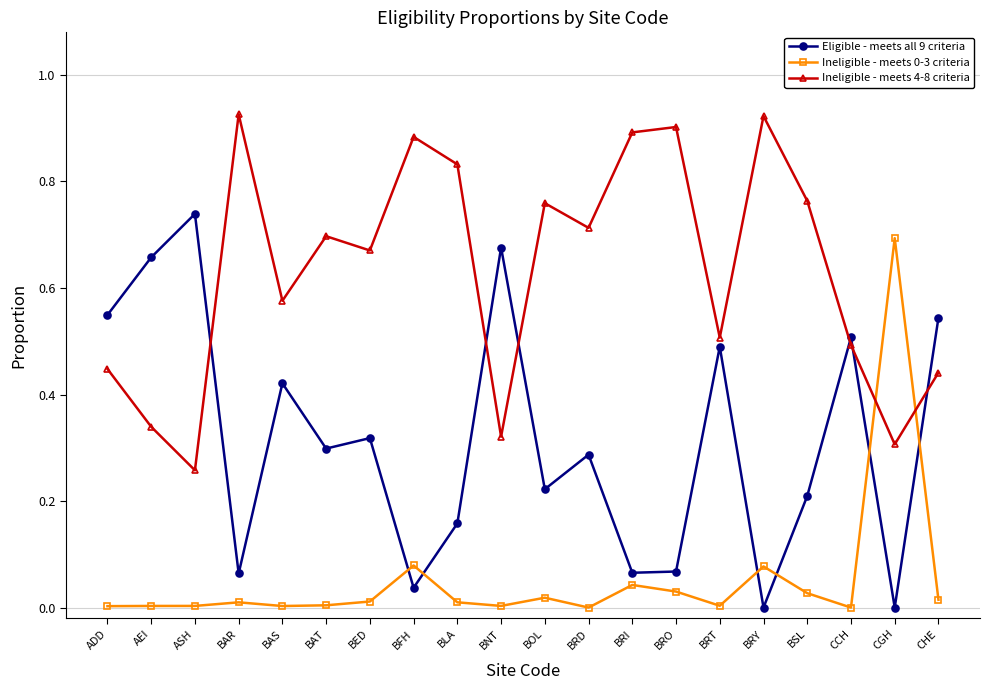

What is the total value across all series at BRY?

1.0